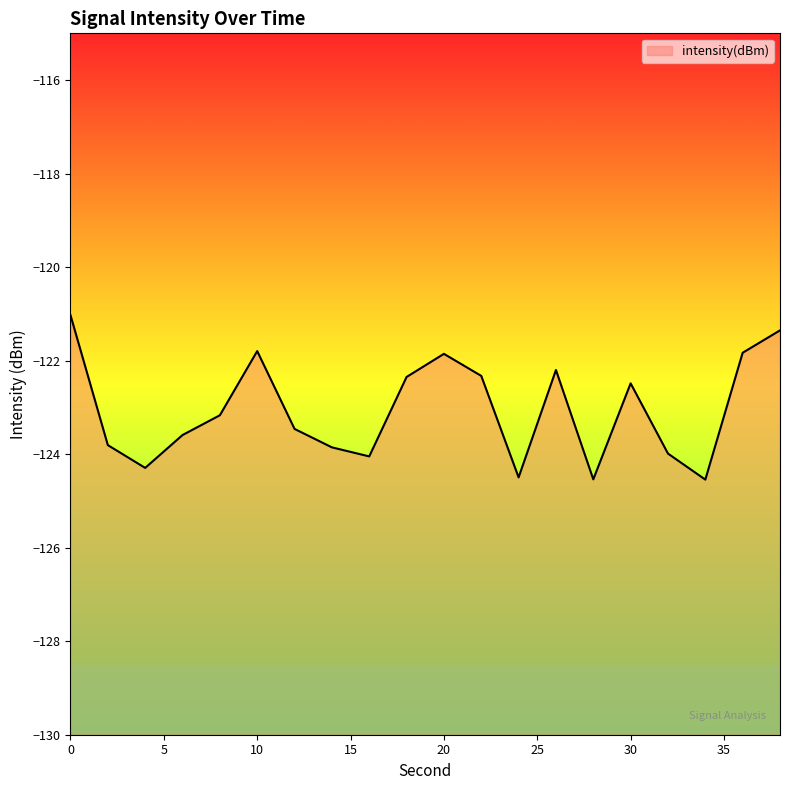

Reading left to right, extract all data points from this chart.

-121.0	-123.8	-124.3	-123.6	-123.2	-121.8	-123.5	-123.9	-124.0	-122.3	-121.9	-122.3	-124.5	-122.2	-124.5	-122.5	-124.0	-124.5	-121.8	-121.4